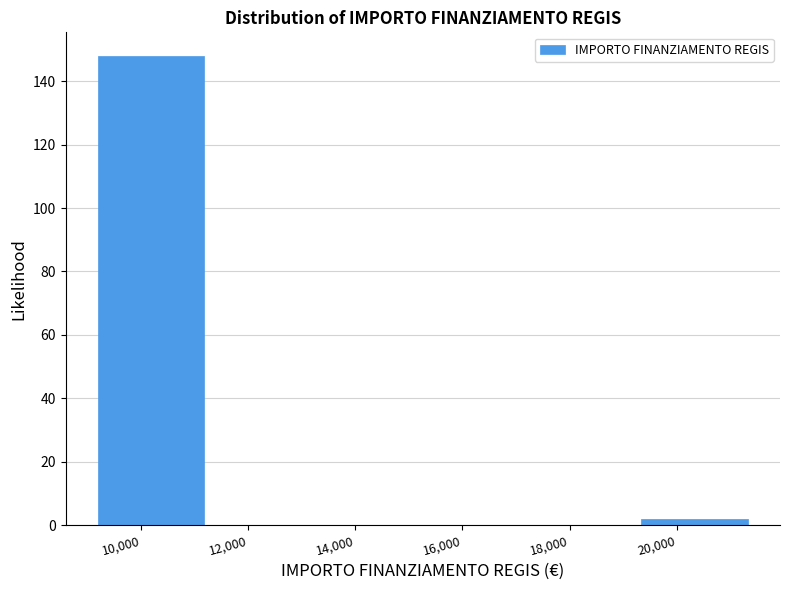

Reading left to right, list every bar in this chart as the range it spans on the x-axis followed by its height. Neither the bar edges nor the heights are printed on the chart, so give them approximately, as read against the axes.

9200 to 11200: 148
11200 to 13200: 0
13200 to 15200: 0
15200 to 17200: 0
17200 to 19400: 0
19400 to 21400: 2